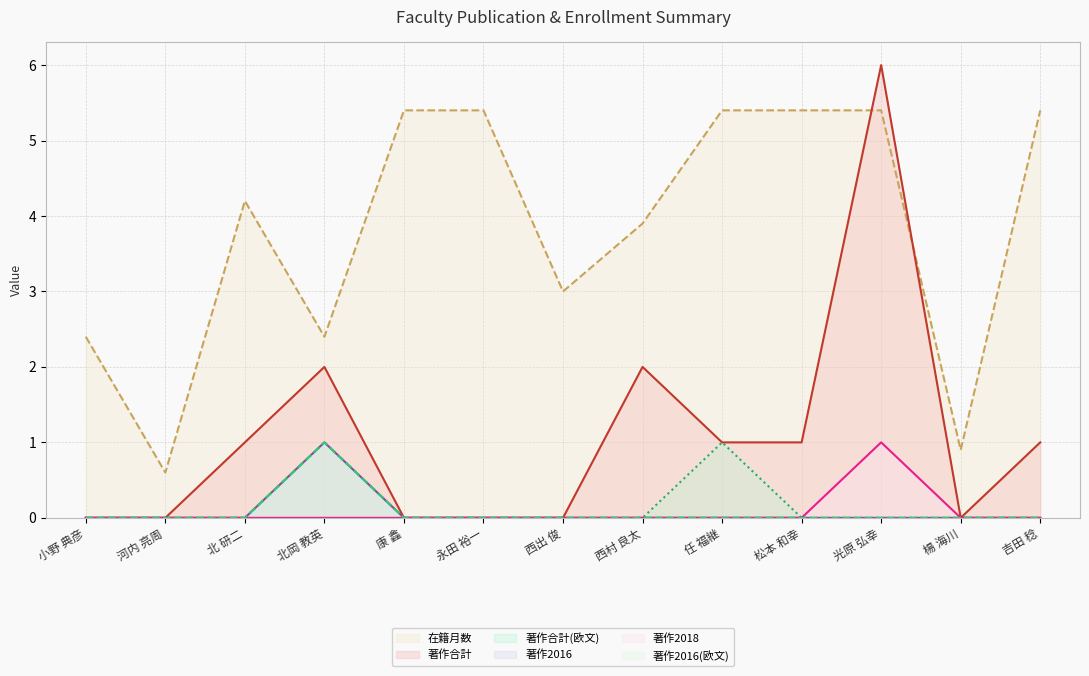

At which category is the sum across all series the highest?

光原 弘幸